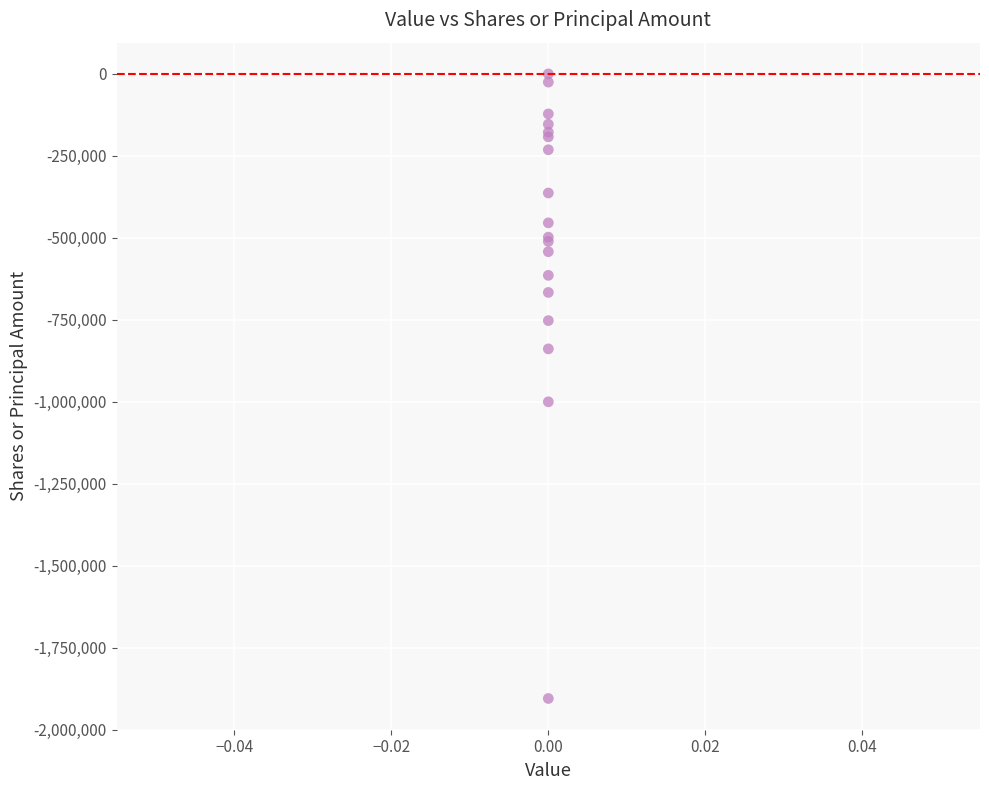

What Y value in the scatter plot is closest to -953143?

-1000748